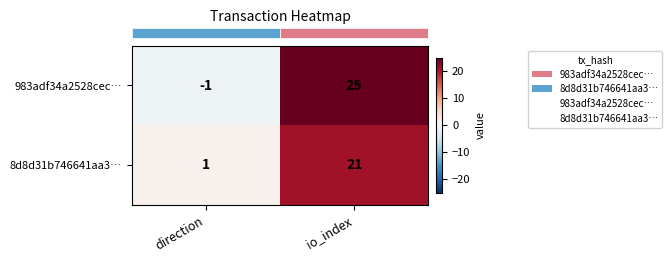

What is the difference between the highest and lowest values at direction?

2